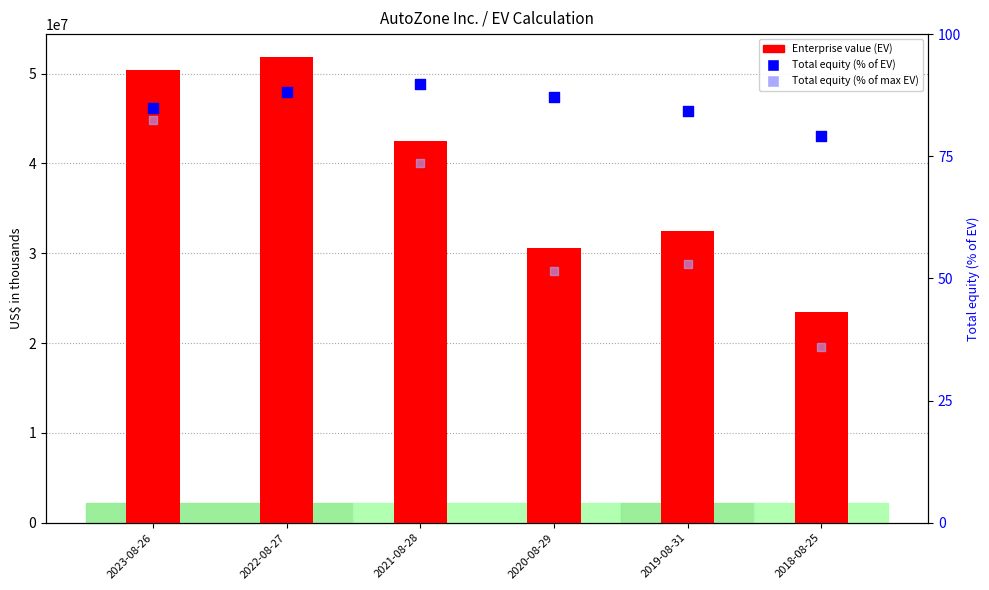

Which series reaches the maximum Y coordinate?

Enterprise value (EV)